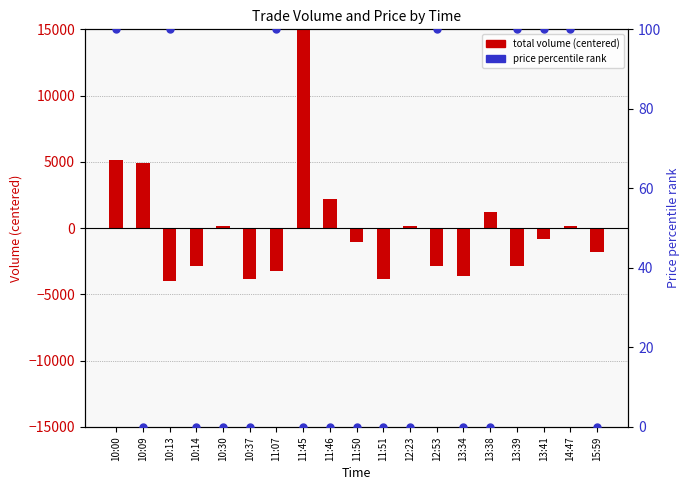

At how many categories does at least one series exceed -62?

19